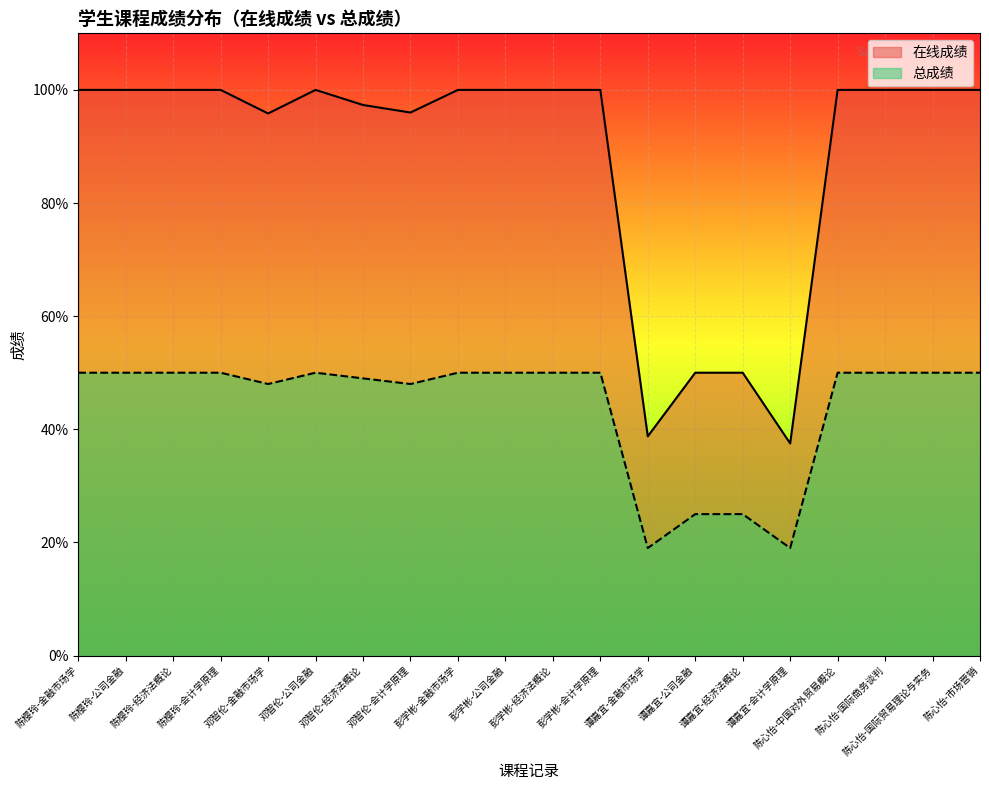

Reading left to right, transcribe all the data shown in this chart.

在线成绩: 100.0	100.0	100.0	100.0	95.8	100.0	97.3	96.0	100.0	100.0	100.0	100.0	38.8	50.0	50.0	37.5	100.0	100.0	100.0	100.0
总成绩: 50.0	50.0	50.0	50.0	48.0	50.0	49.0	48.0	50.0	50.0	50.0	50.0	19.0	25.0	25.0	19.0	50.0	50.0	50.0	50.0